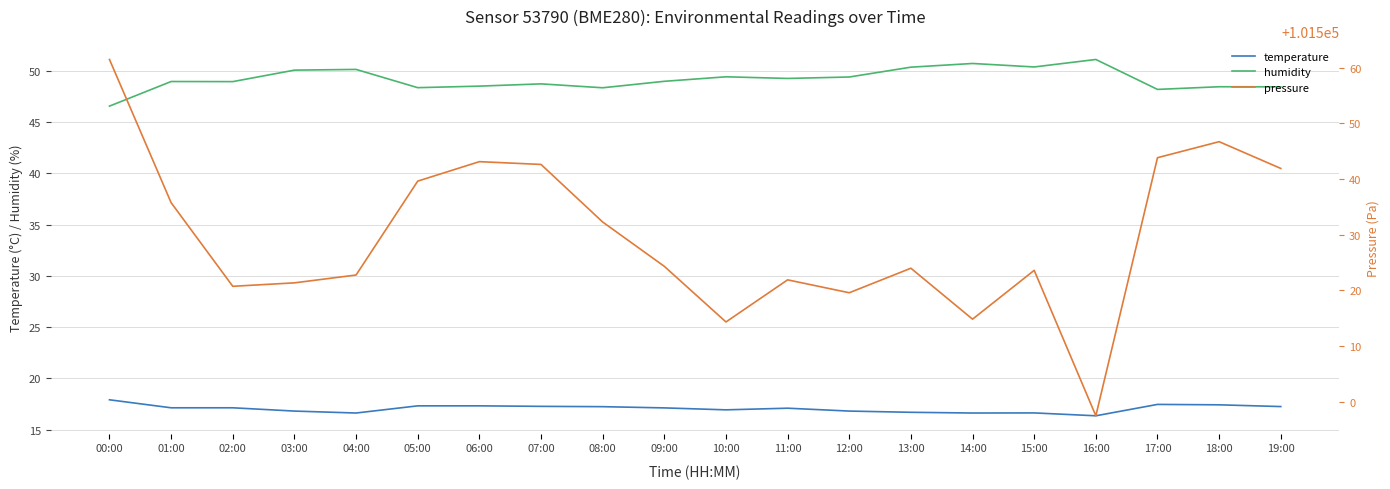

What is the label of the 18th point from the right?

02:00